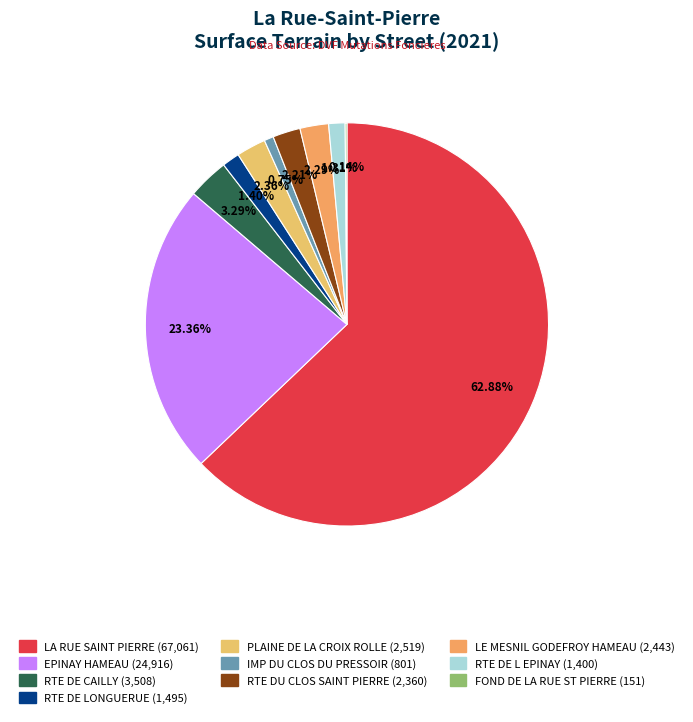

To the nearest percent, what is the average slice percentage?

10%